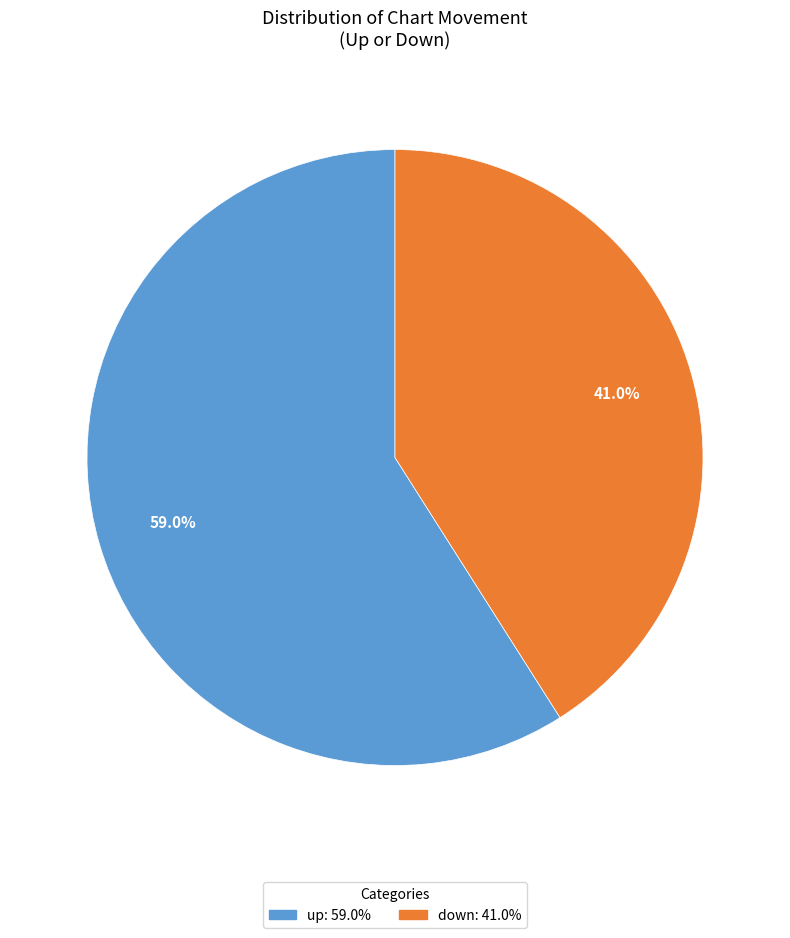

Rank the categories by value from lowest to highest.

down, up